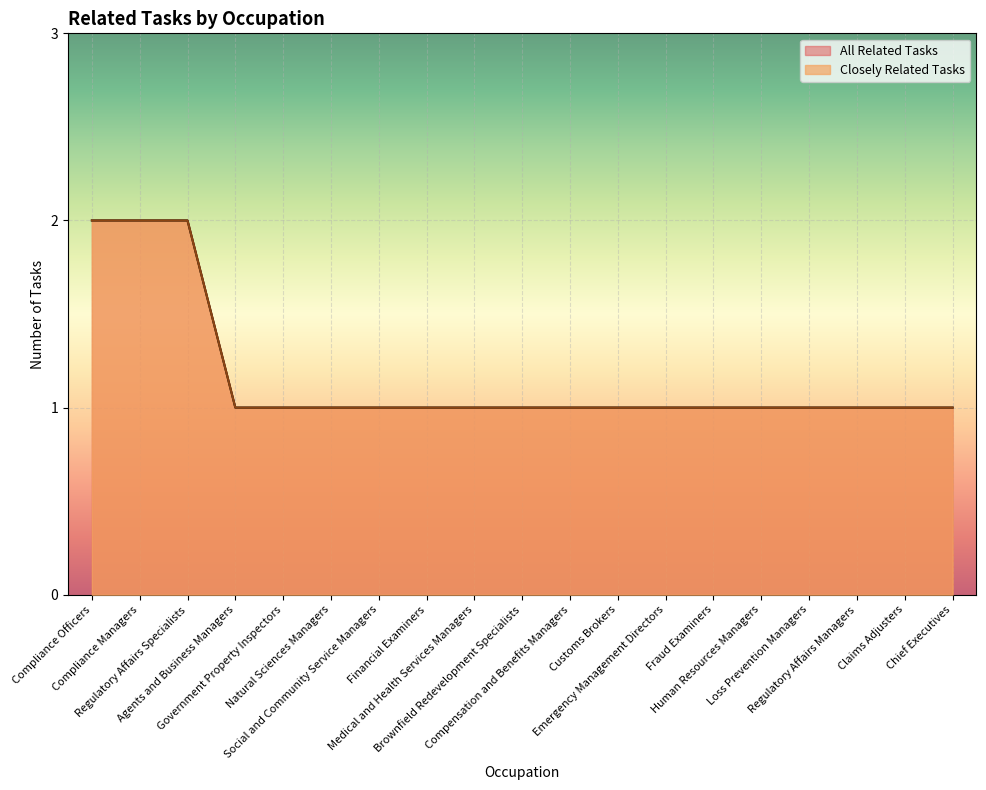

Reading left to right, list all the values displayed in this chart.

All Related Tasks: Compliance Officers=2	Compliance Managers=2	Regulatory Affairs Specialists=2	Agents and Business Managers=1	Government Property Inspectors=1	Natural Sciences Managers=1	Social and Community Service Managers=1	Financial Examiners=1	Medical and Health Services Managers=1	Brownfield Redevelopment Specialists=1	Compensation and Benefits Managers=1	Customs Brokers=1	Emergency Management Directors=1	Fraud Examiners=1	Human Resources Managers=1	Loss Prevention Managers=1	Regulatory Affairs Managers=1	Claims Adjusters=1	Chief Executives=1
Closely Related Tasks: Compliance Officers=2	Compliance Managers=2	Regulatory Affairs Specialists=2	Agents and Business Managers=1	Government Property Inspectors=1	Natural Sciences Managers=1	Social and Community Service Managers=1	Financial Examiners=1	Medical and Health Services Managers=1	Brownfield Redevelopment Specialists=1	Compensation and Benefits Managers=1	Customs Brokers=1	Emergency Management Directors=1	Fraud Examiners=1	Human Resources Managers=1	Loss Prevention Managers=1	Regulatory Affairs Managers=1	Claims Adjusters=1	Chief Executives=1